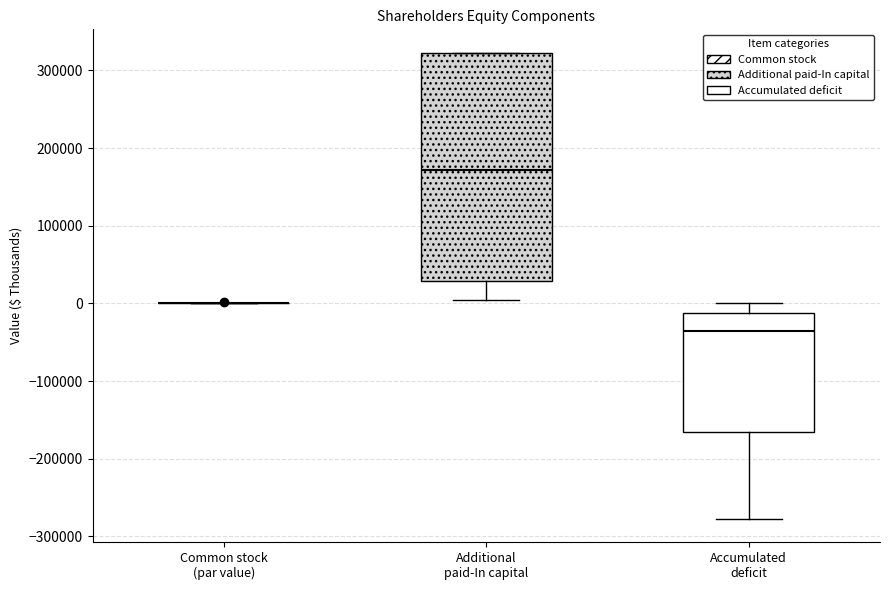

Reading left to right, transcribe this box plot: for each box, give where its median line is, the range the box spans, and where its two whiskers end, as read against the y-axis. The values are not printed on the chart, so give them approximately, as read against the axis.

Common stock (par value): box collapsed to a line at 0, whiskers 0 to 0
Additional paid-In capital: median 170000, box 30000 to 320000, whiskers 0 to 320000
Accumulated deficit: median -40000, box -170000 to -10000, whiskers -280000 to 0